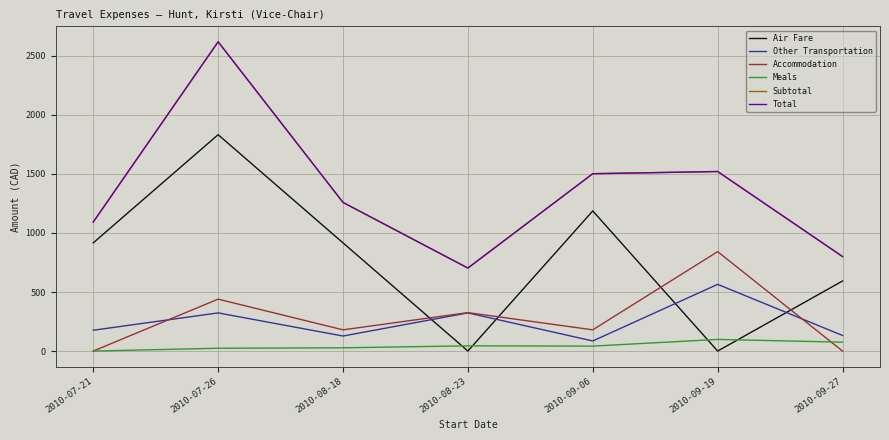

What is the label of the 5th point from the right?

2010-08-18